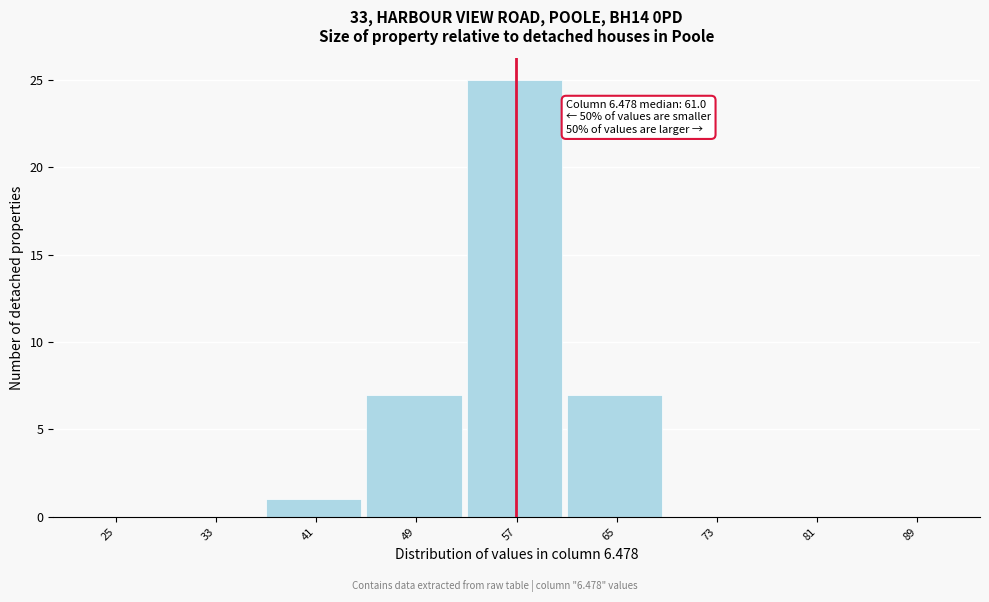

Reading right to left, transcribe all the data shown in this chart.

89=0	81=0	73=0	65=7	57=25	49=7	41=1	33=0	25=0